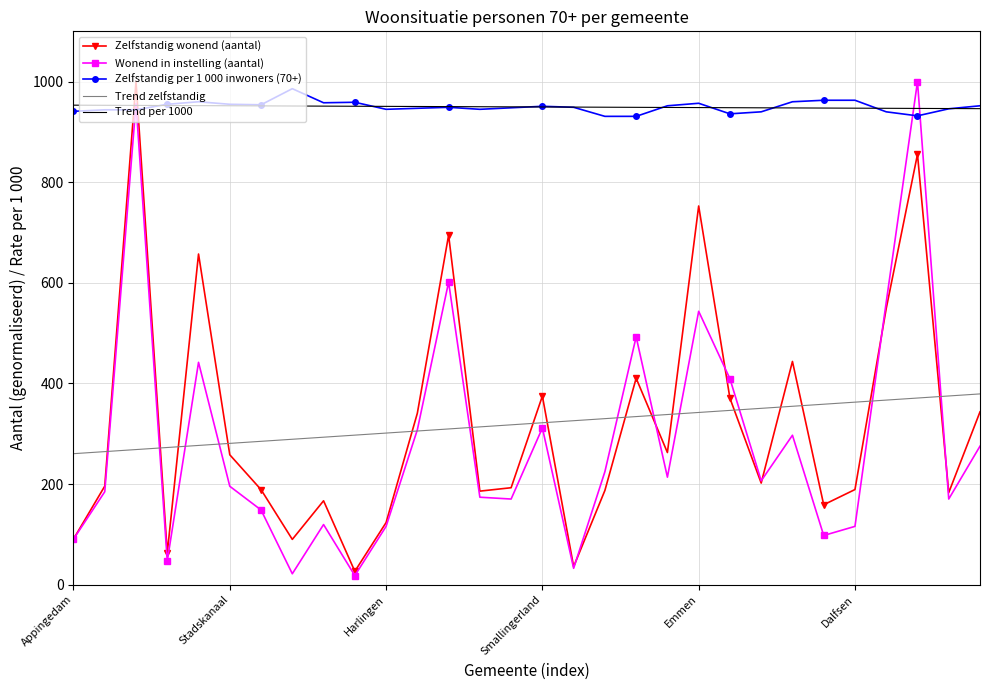

True or false: Zelfstandig wonend (aantal) and Trend zelfstandig cross at least once.

True